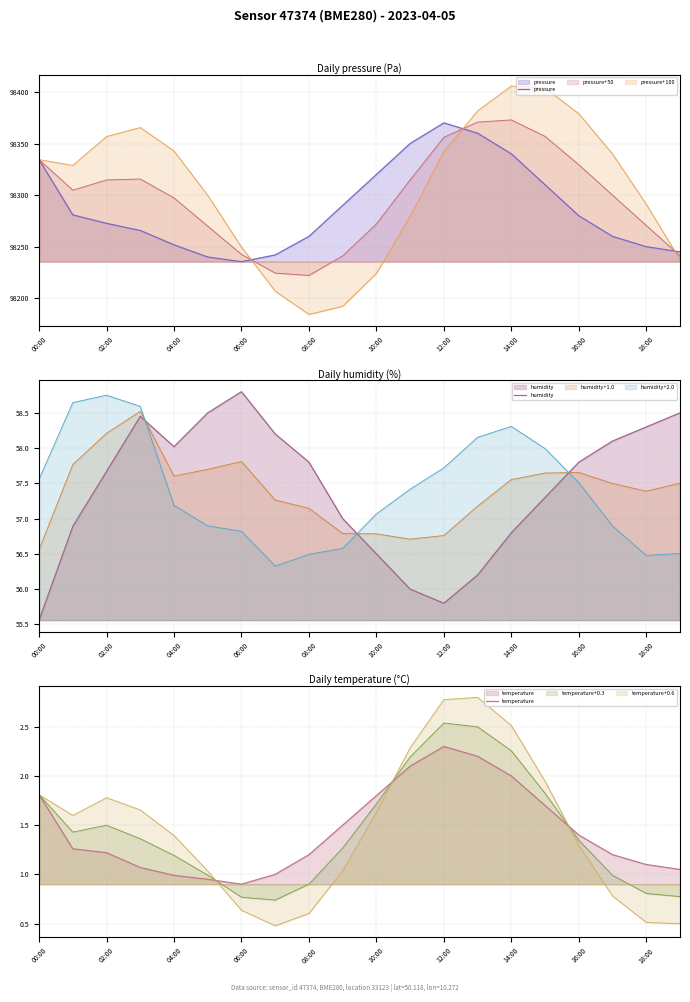

What is the difference between the maximum and minimum values in the pressure series?

134.5